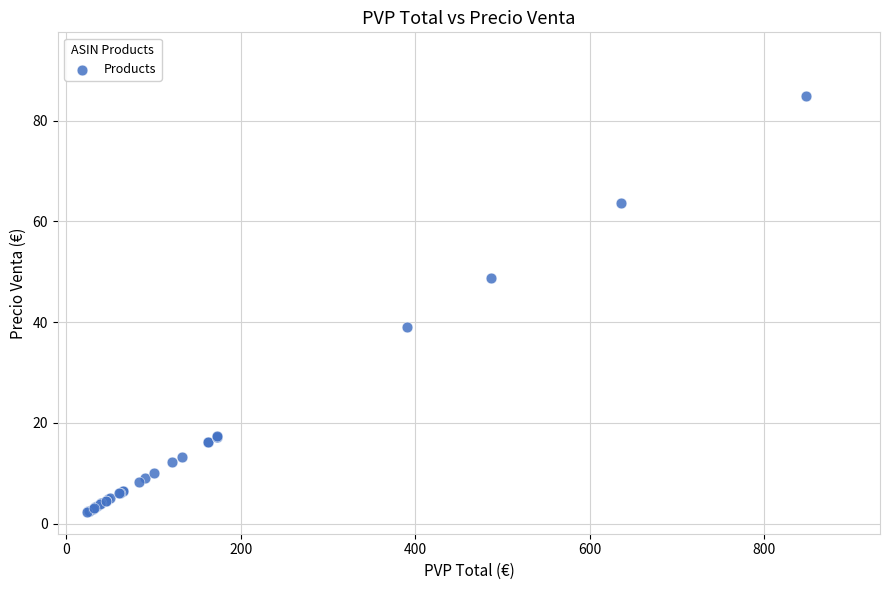

What Y value in the scatter plot is closest to 43?

39.0